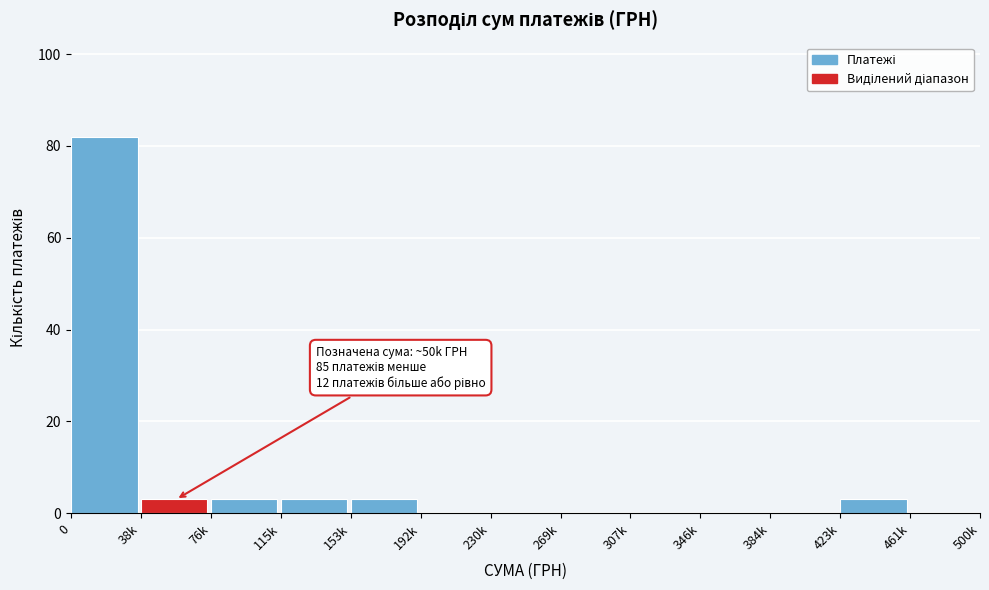

Reading right to left, list all the values displayed in this chart.

461k=0	423k=3	384k=0	346k=0	307k=0	269k=0	230k=0	192k=0	153k=3	115k=3	76k=3	38k=3	0=82